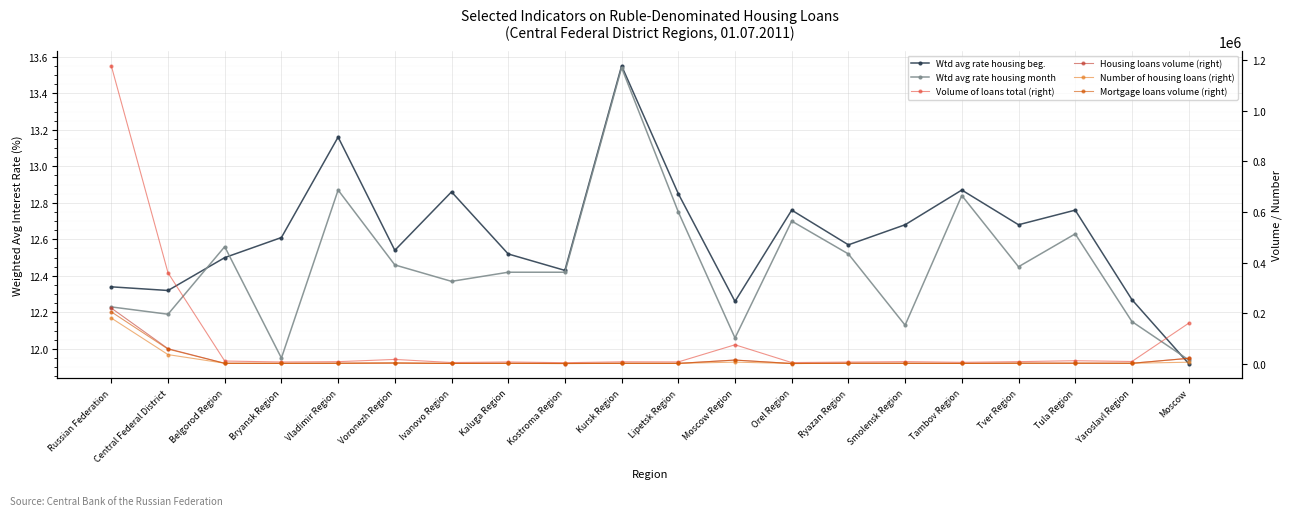

What is the label of the 12th point from the left?

Moscow Region